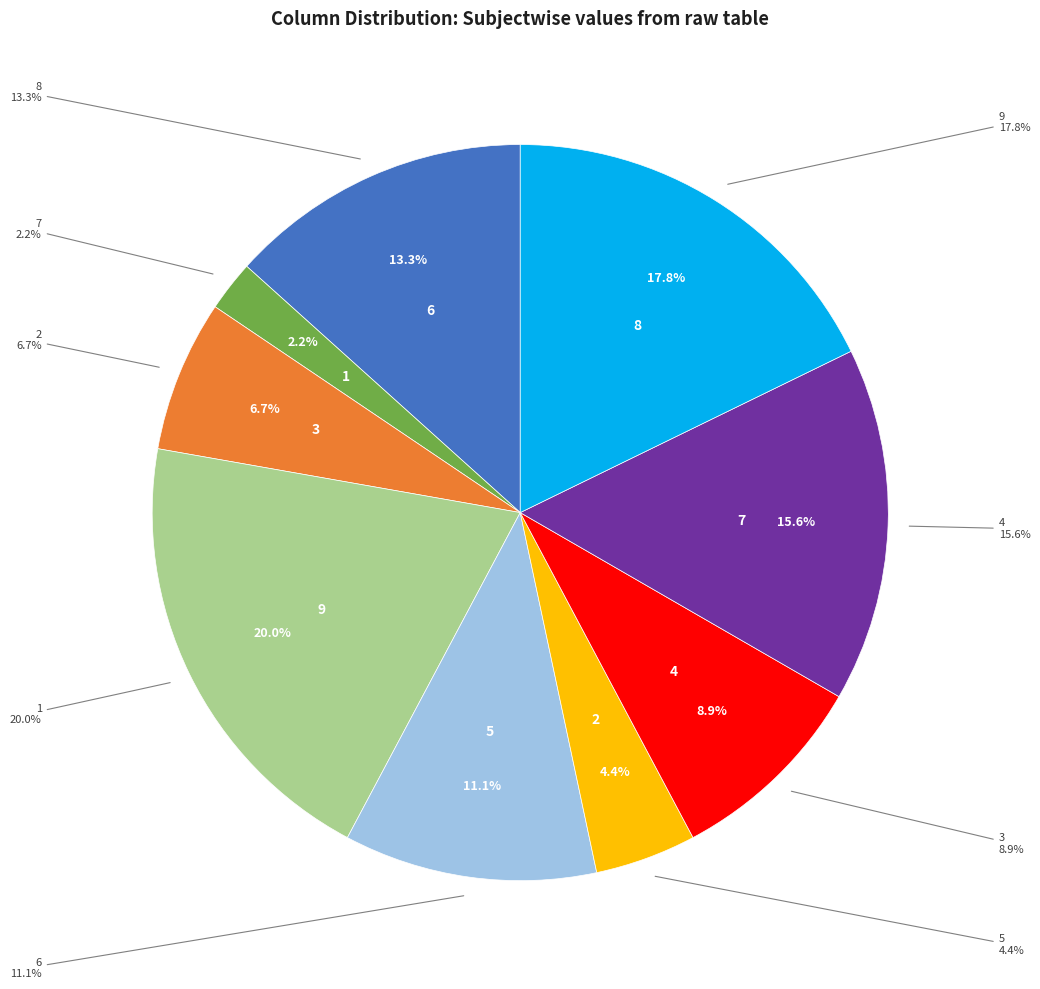

What percentage is the 1 slice, to the nearest percent?

20%